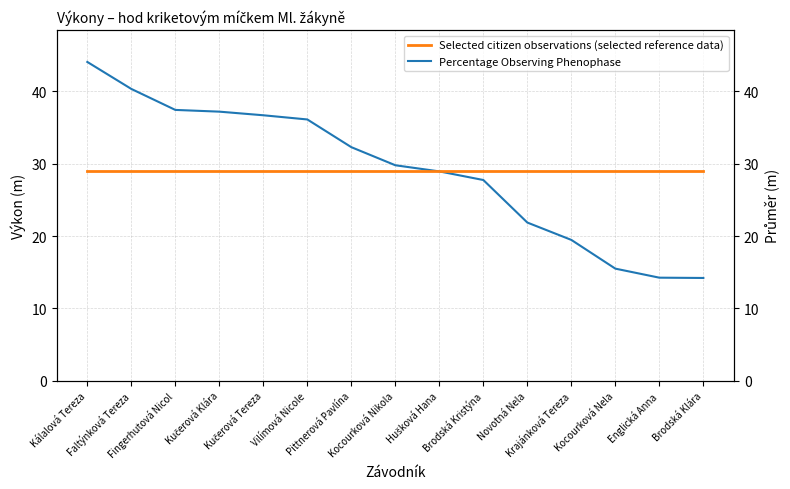

What is the average value of the Selected citizen observations (selected reference data) series?

29.1